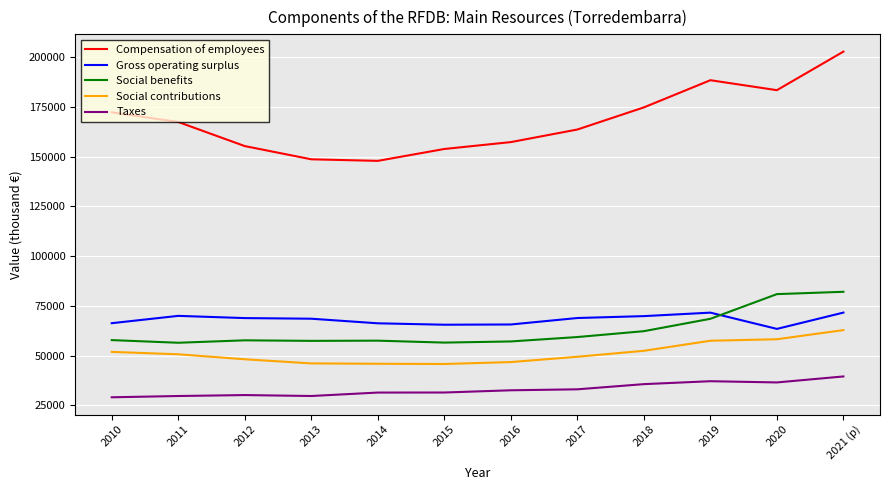

Count the number of categories in the chart.

12